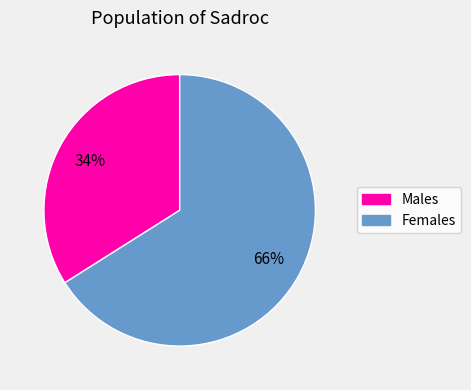

How many slices are in this pie chart?

2